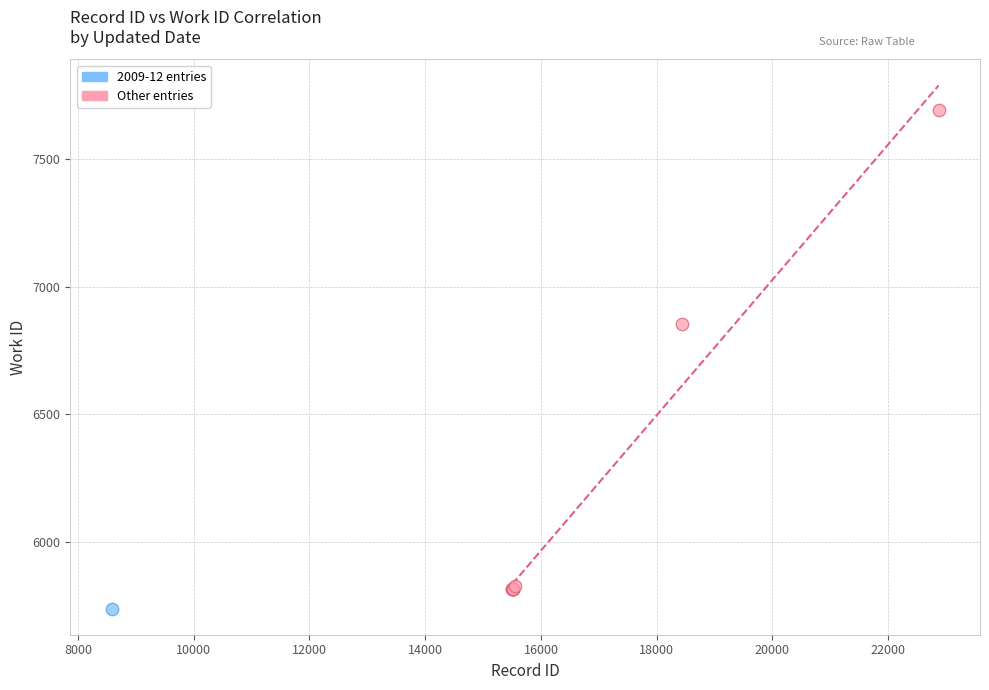

What are all the series names shown in the legend?

2009-12 entries, Other entries